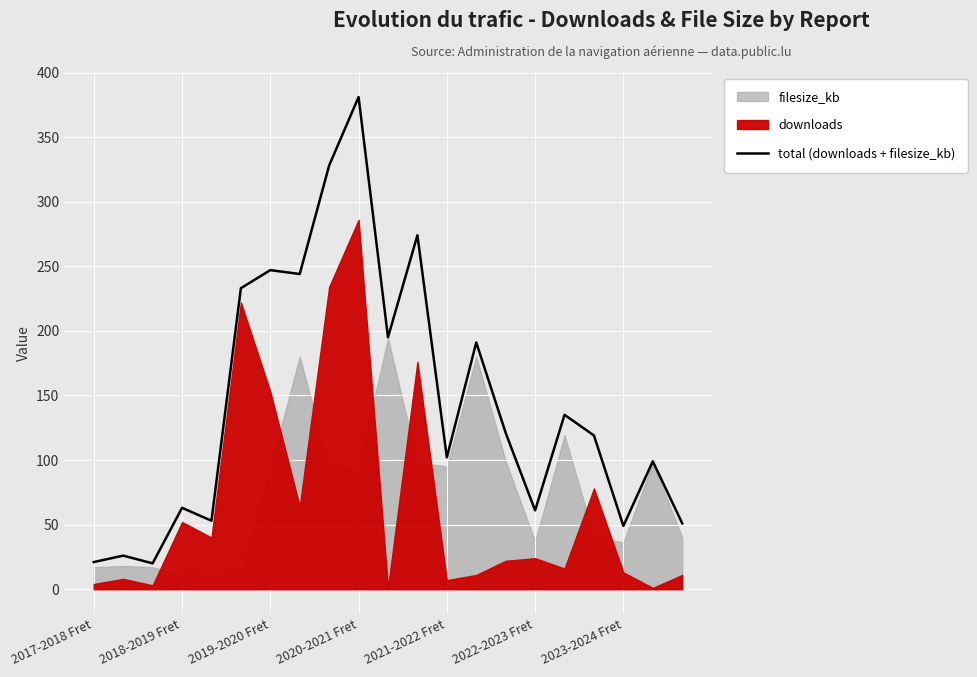

Where is the data nearest to the value 200?

10